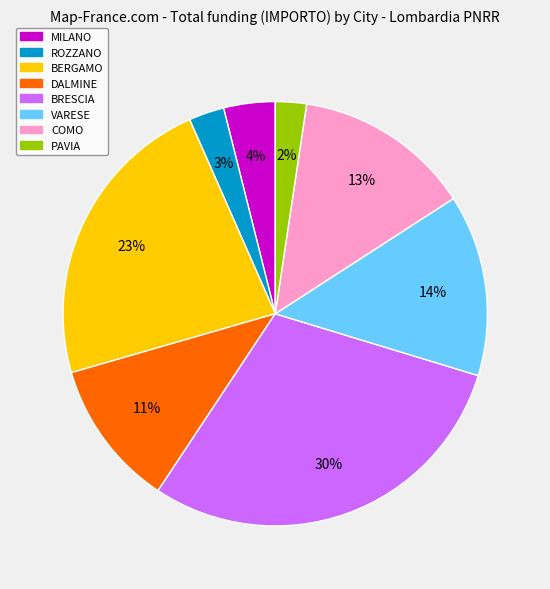

Is there a majority slice in this chart?

No